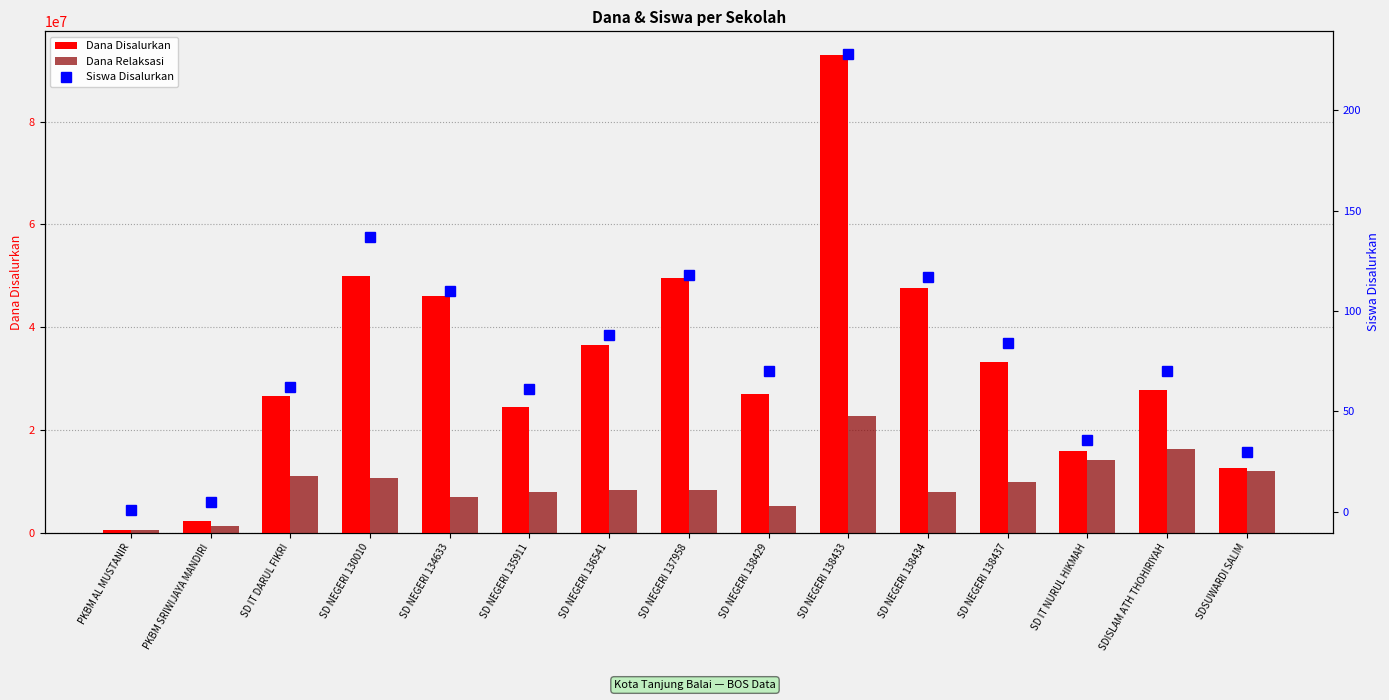

Is it true that Dana Disalurkan equals 47700000 at SD NEGERI 138434?

True